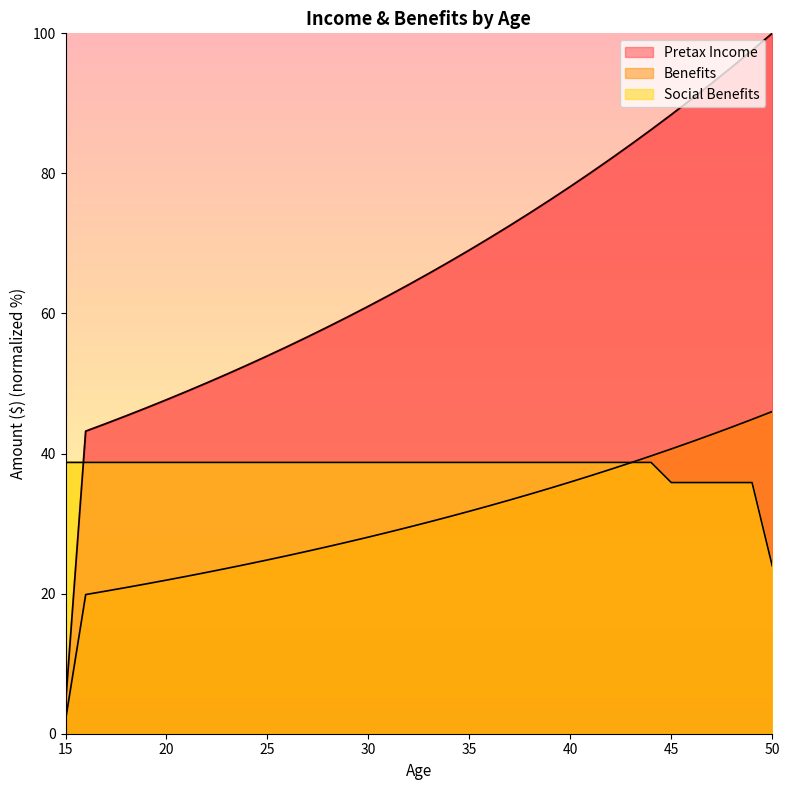

Is the value of Social Benefits at 34 greater than the value of Benefits at 27?

Yes